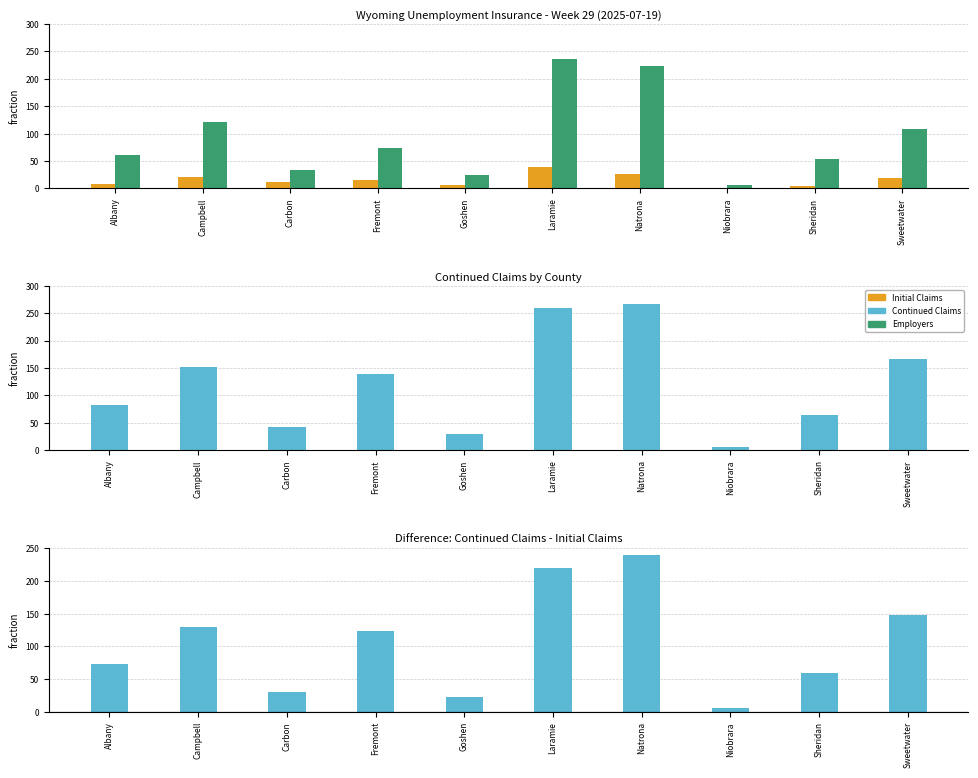

Which has a higher value, Carbon or Sweetwater?

Sweetwater